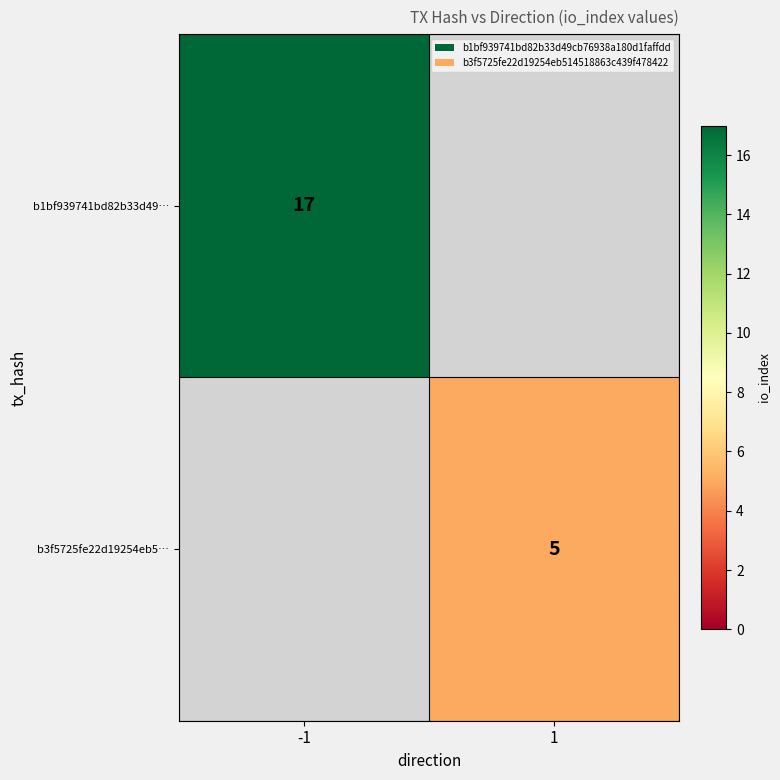

The value of b1bf939741bd82b33d49… at -1 is 25. True or false?

False